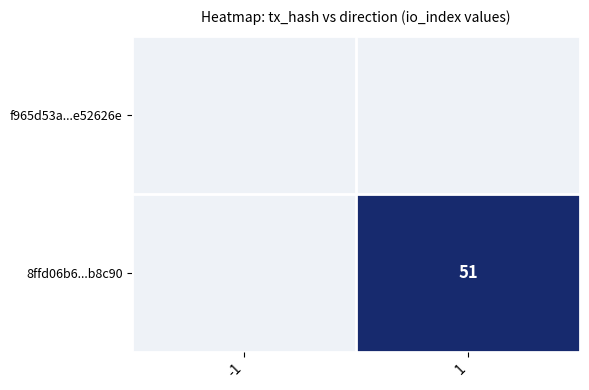

Count the number of categories in the chart.

2